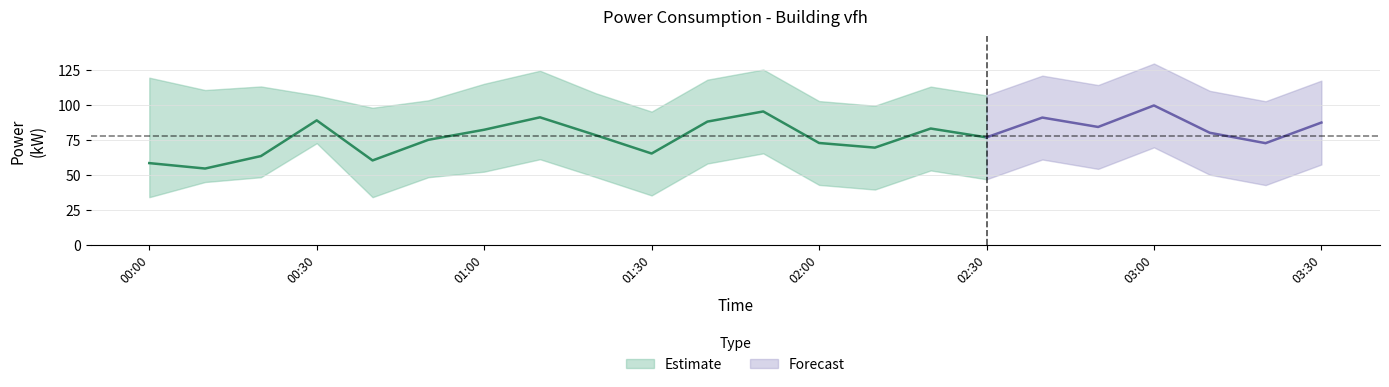

What is the maximum value shown in the chart?

129.7